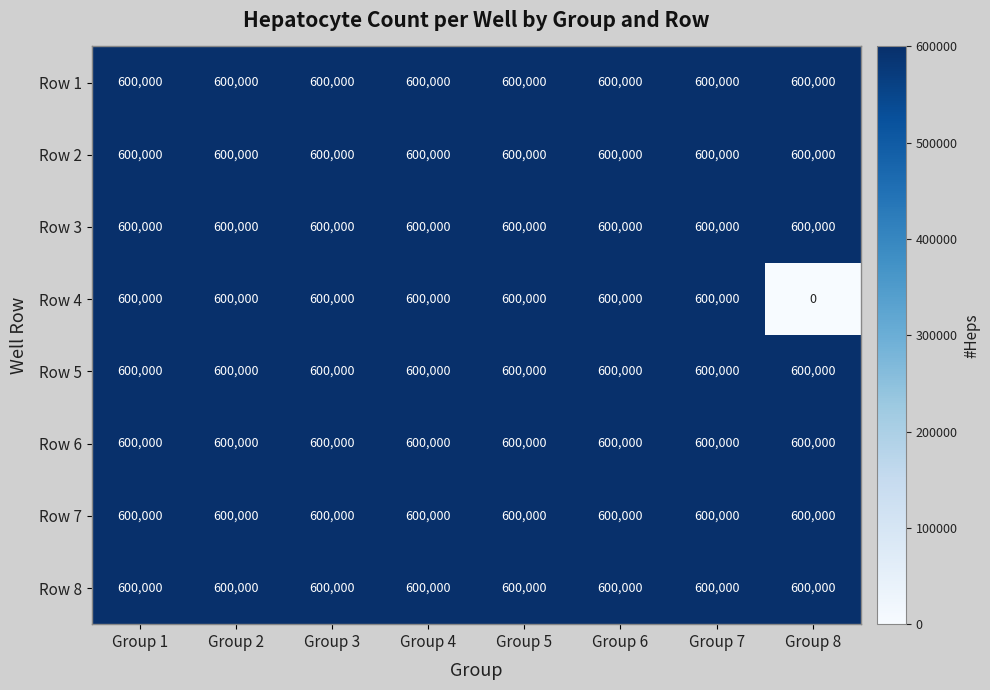

At which category does the chart reach its minimum across all series?

Group 8